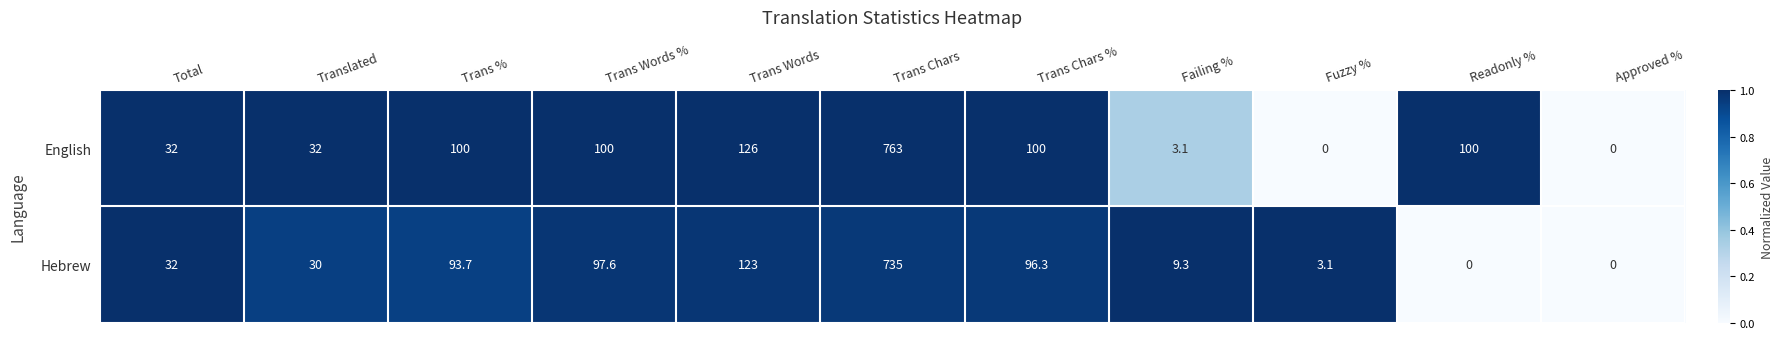

What is the sum of the Hebrew values at Trans Chars % and Fuzzy %?

99.4